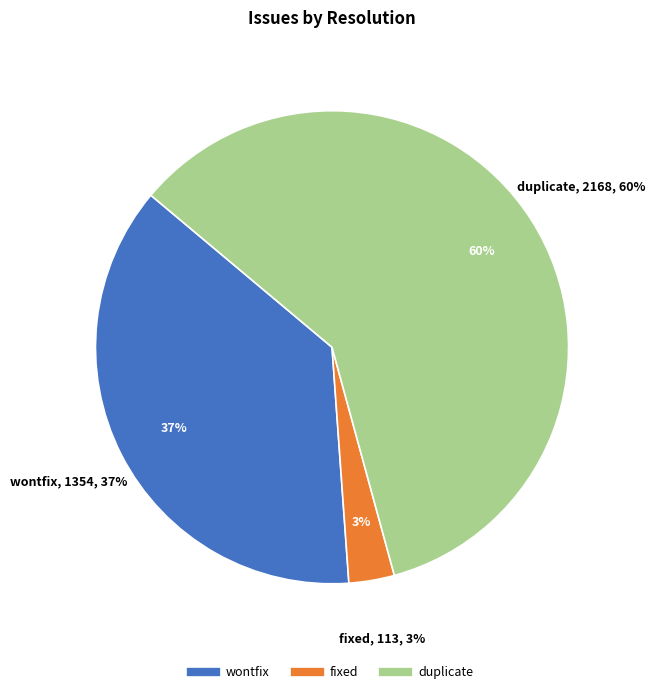

To the nearest percent, what portion does fixed represent?

3%